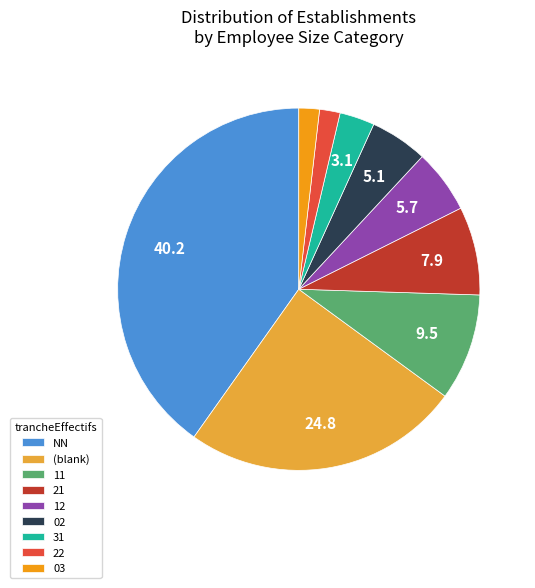

What is the largest slice in the pie chart?

NN